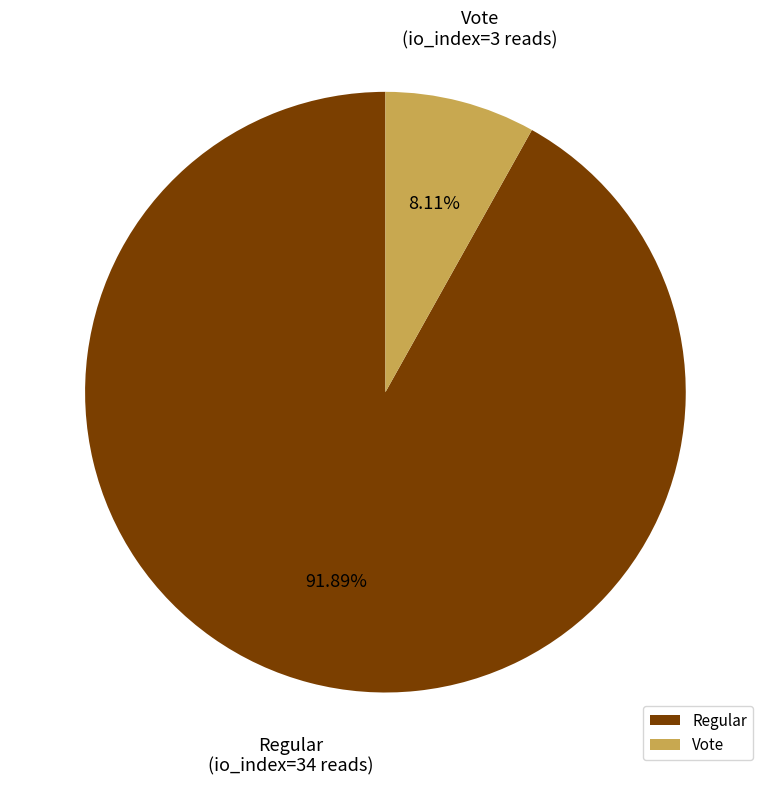

Between Vote and Regular, which is larger?

Regular